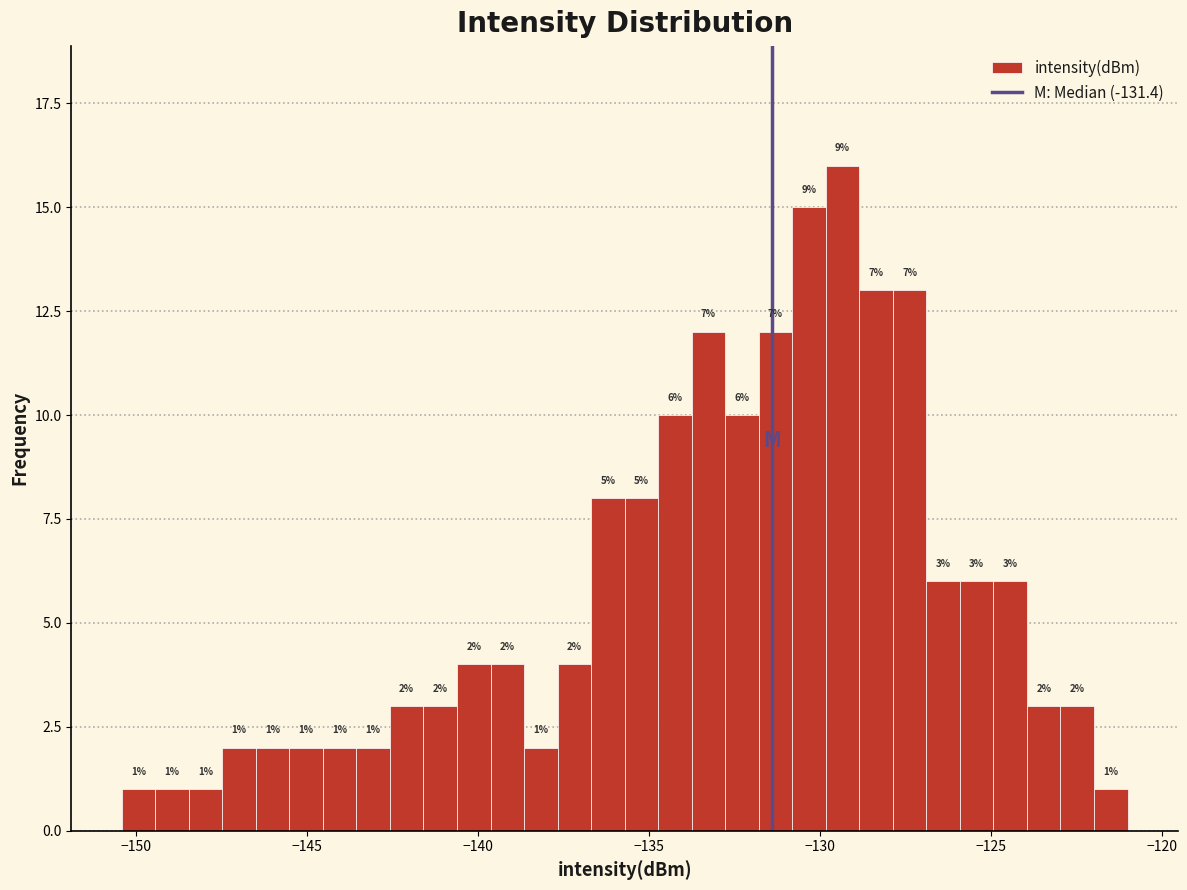

Read against the x-axis, roughly where is the centre of the tallest bar?

-129.5